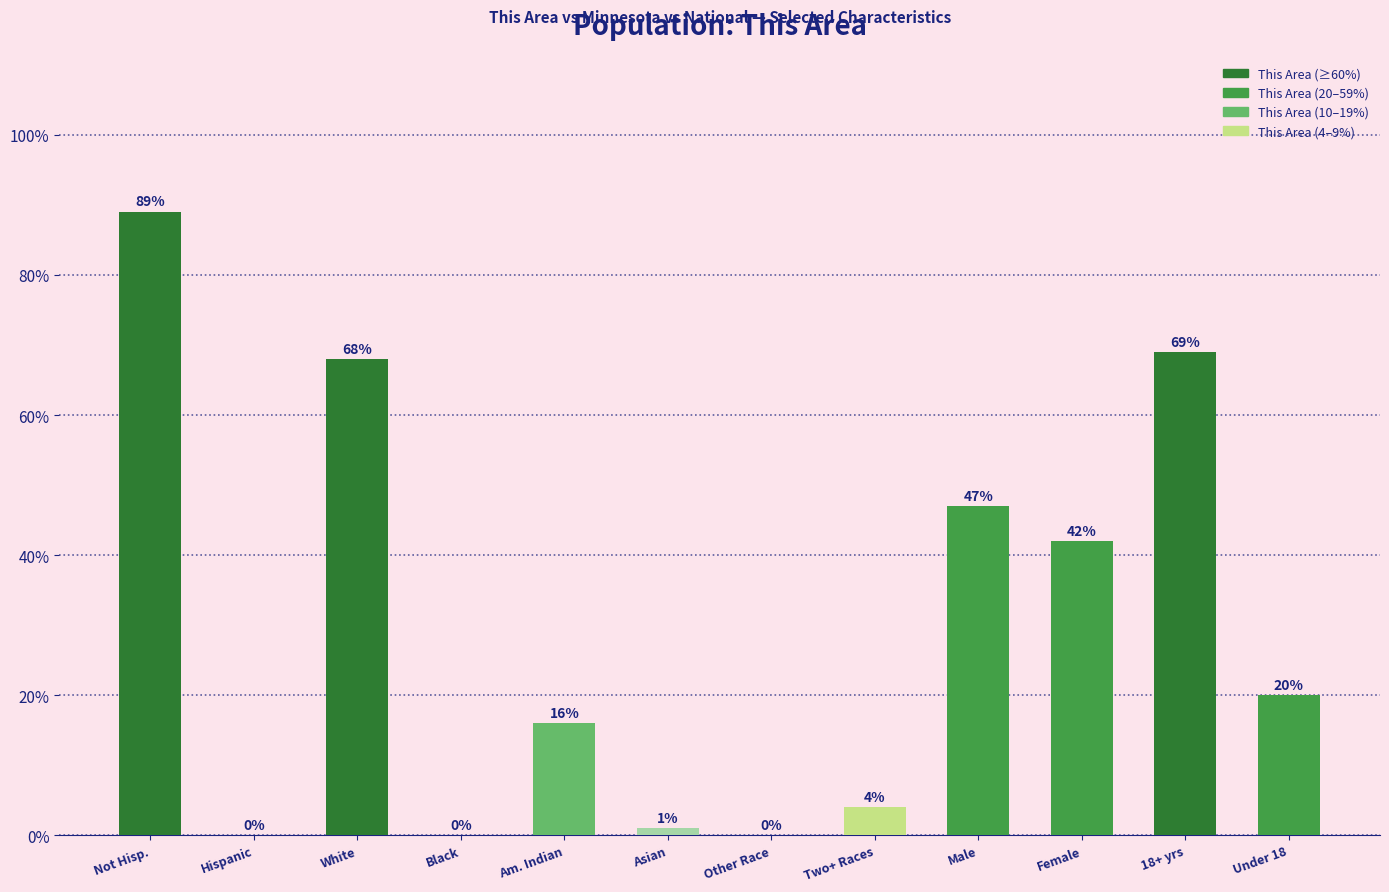

Reading right to left, transcribe all the data shown in this chart.

Under 18=20	18+ yrs=69	Female=42	Male=47	Two+ Races=4	Other Race=0	Asian=1	Am. Indian=16	Black=0	White=68	Hispanic=0	Not Hisp.=89